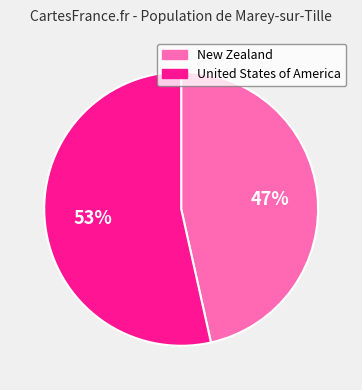

Is there any slice that represents more than half of the pie?

Yes